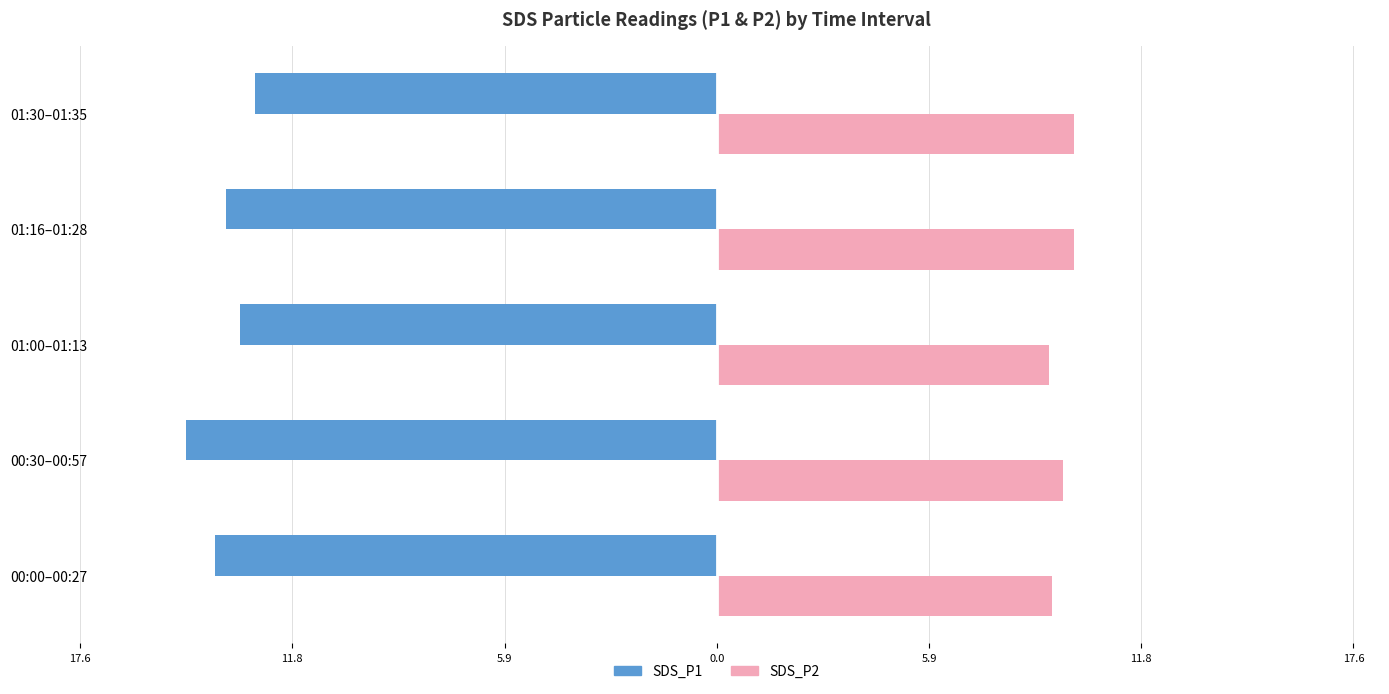

What are all the series names shown in the legend?

SDS_P1, SDS_P2